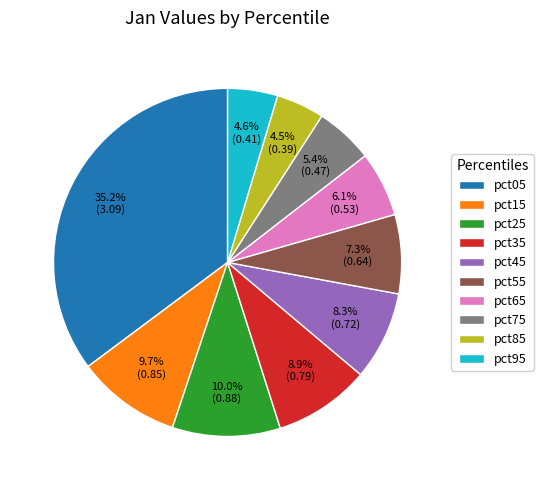

What portion of the pie excludes pct25?

90.0%